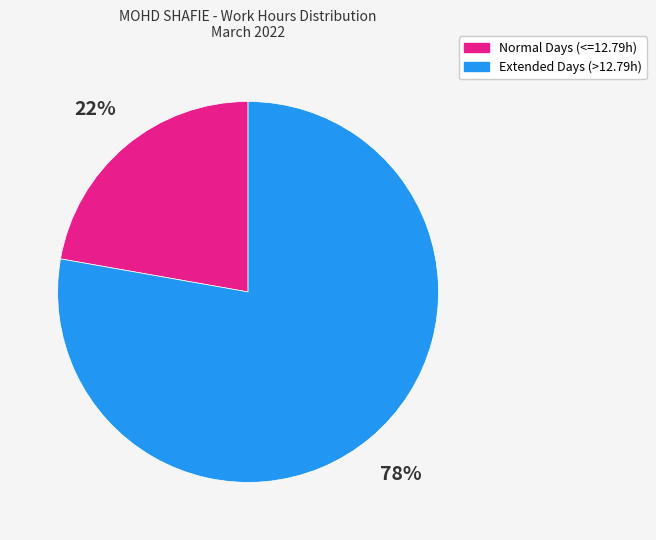

Which category has the biggest portion of the pie?

Extended Days (>12.79h)